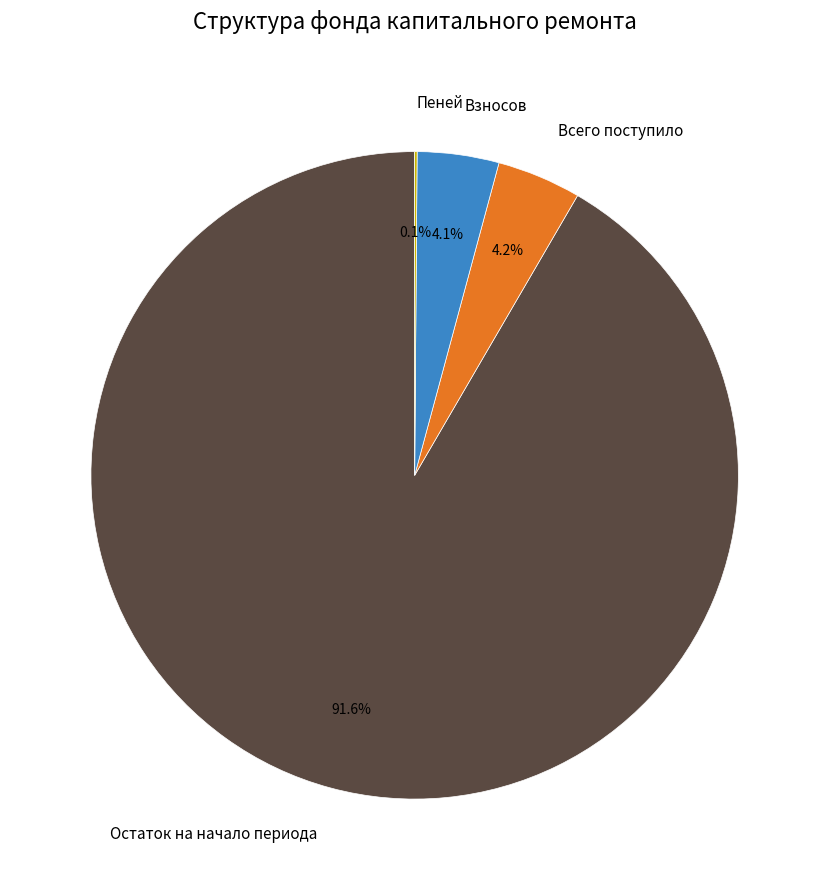

What portion of the pie excludes Взносов?

95.9%